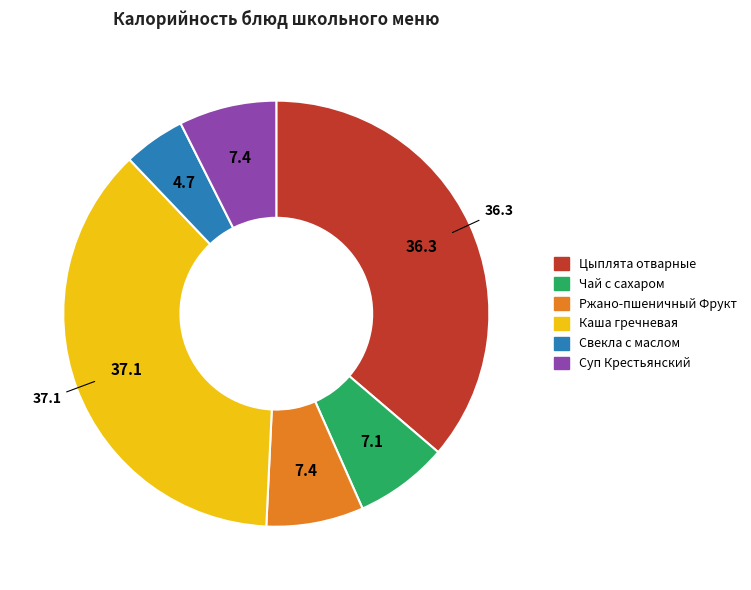

Is there any slice that represents more than half of the pie?

No